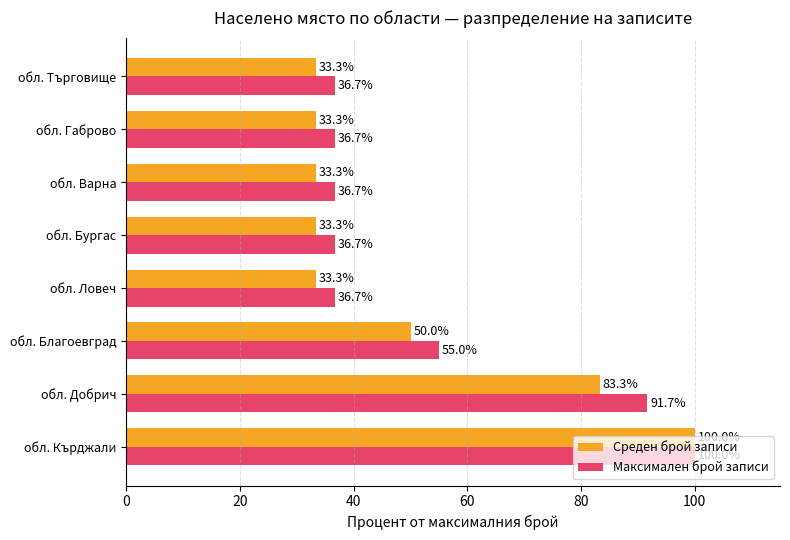

Which series has the widest spread of values?

Среден брой записи